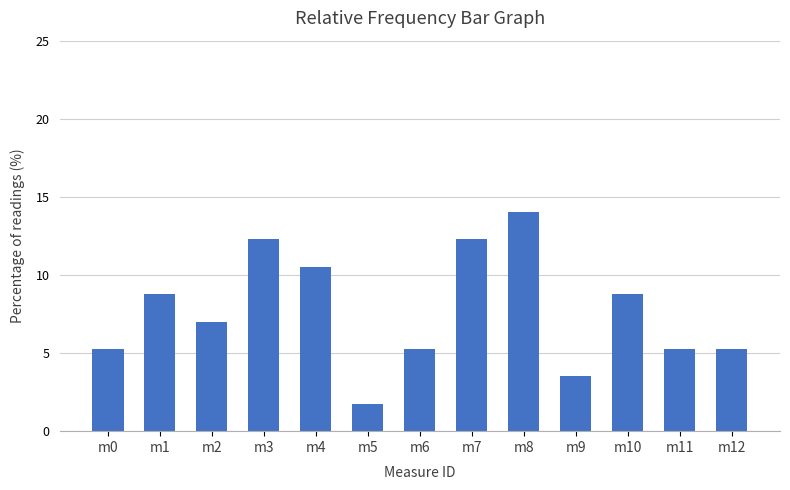

What is the change in value from m5 to m11?

+3.5